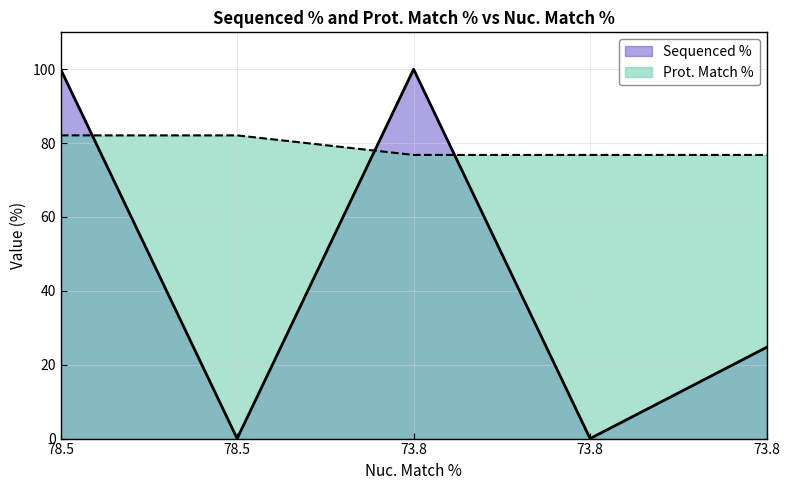

What is the difference between the Sequenced % values at 78.5 and 73.8?

75.3